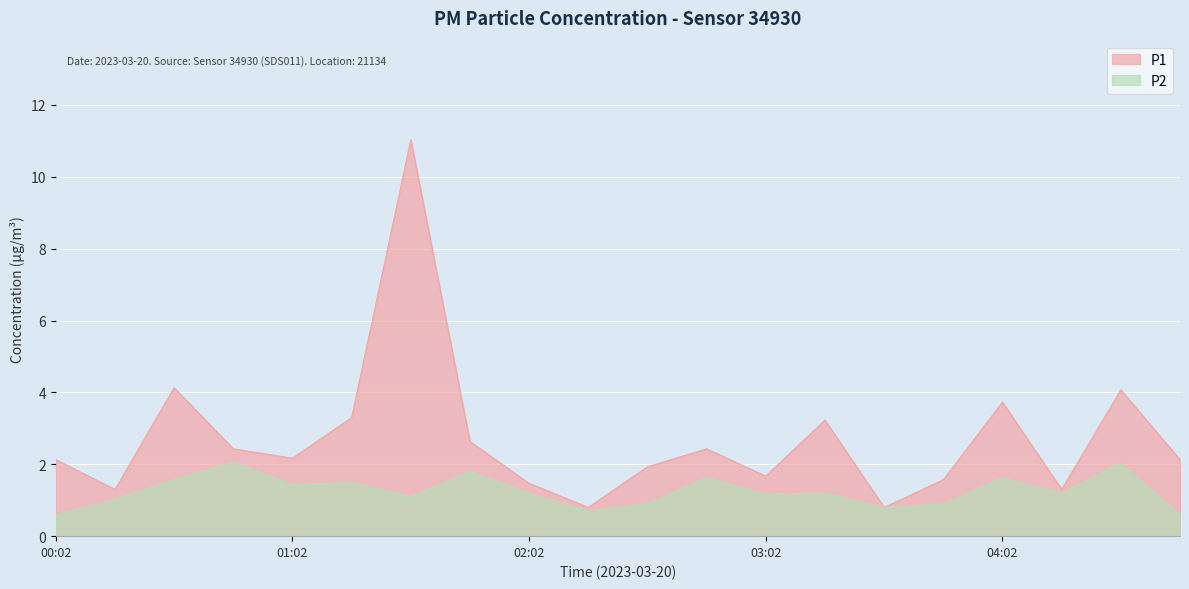

Which series has the widest spread of values?

P1